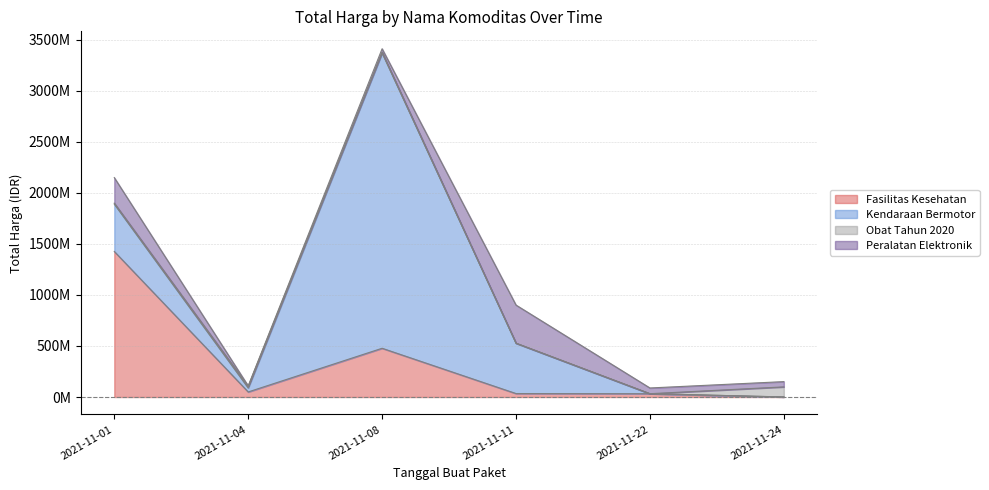

What is the total value across all series at 2021-11-24?

150951445